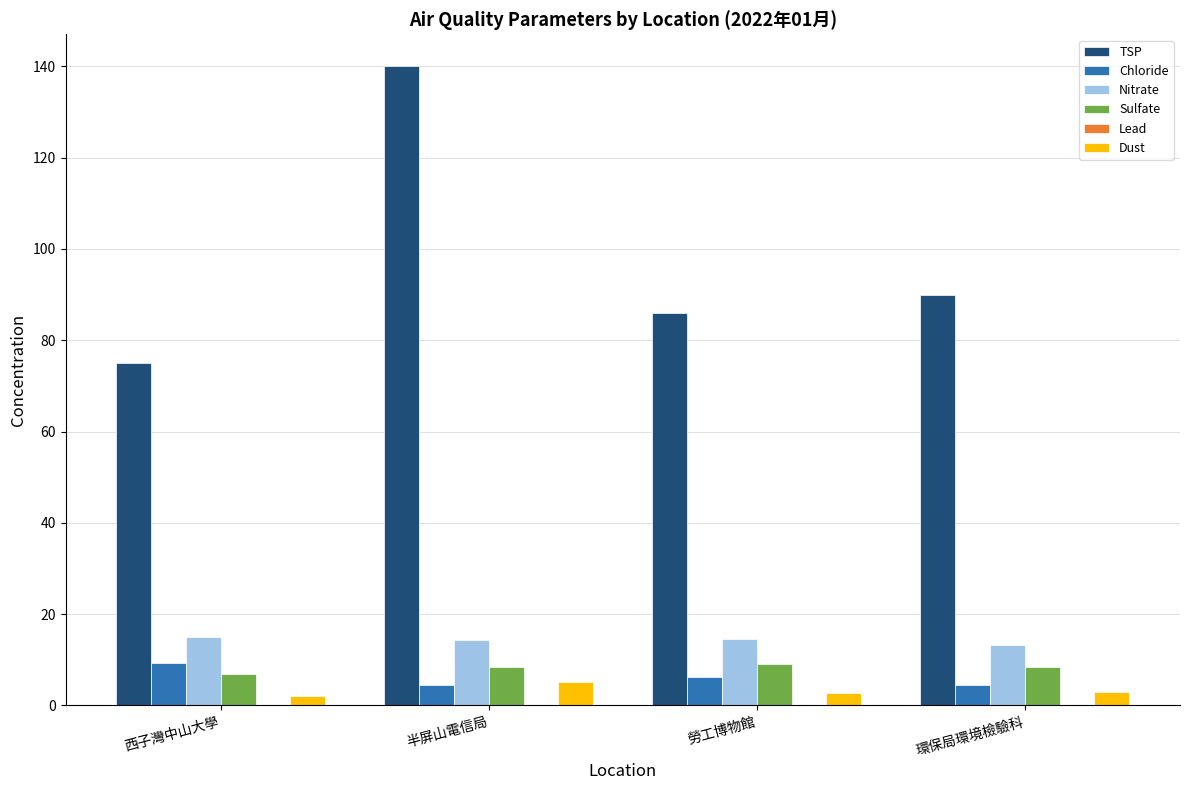

What is the maximum value shown in the chart?

140.0